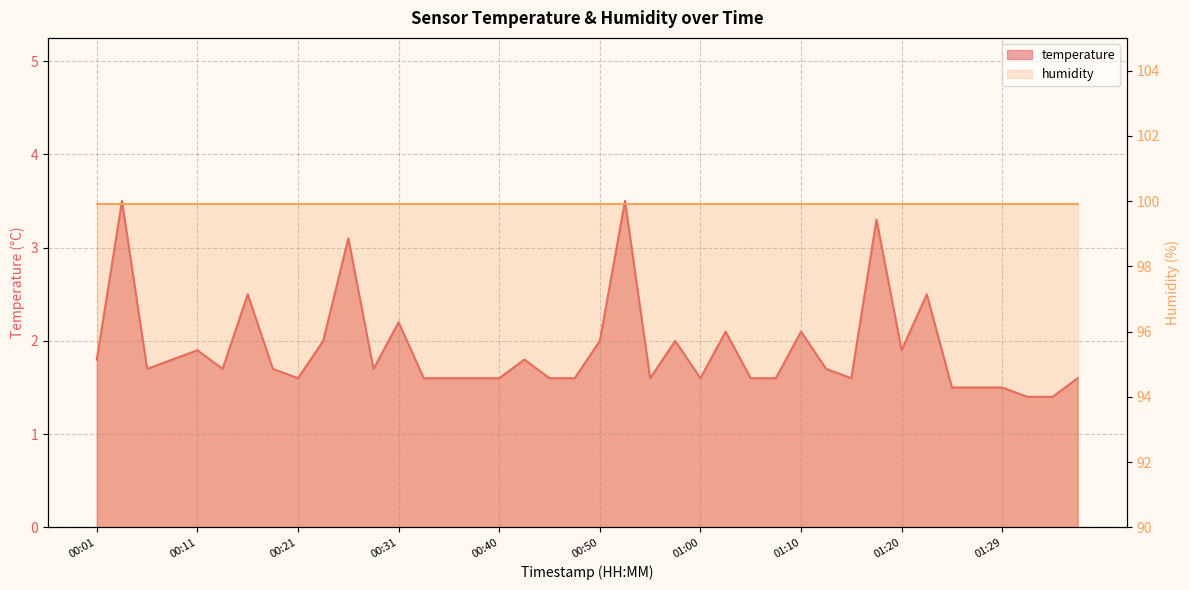

How many points are lower than both their immediate neighbors (excluding endpoints)?

8